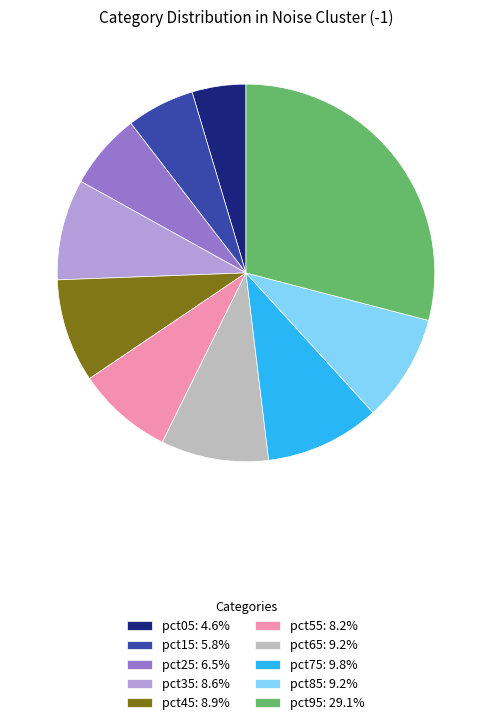

Is pct45: 8.9% the majority of the pie?

No